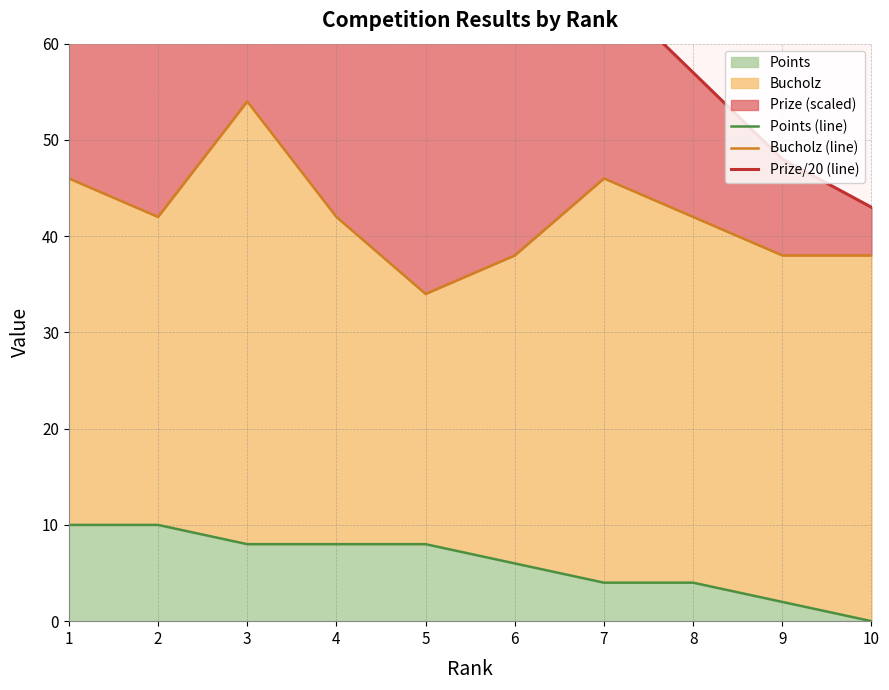

Reading right to left, list all the values displayed in this chart.

Points (line): 10=0	9=2	8=4	7=4	6=6	5=8	4=8	3=8	2=10	1=10
Bucholz (line): 10=38	9=38	8=42	7=46	6=38	5=34	4=42	3=54	2=42	1=46
Prize/20 (line): 10=43	9=48	8=57	7=66	6=63	5=64	4=77	3=94	2=87	1=96